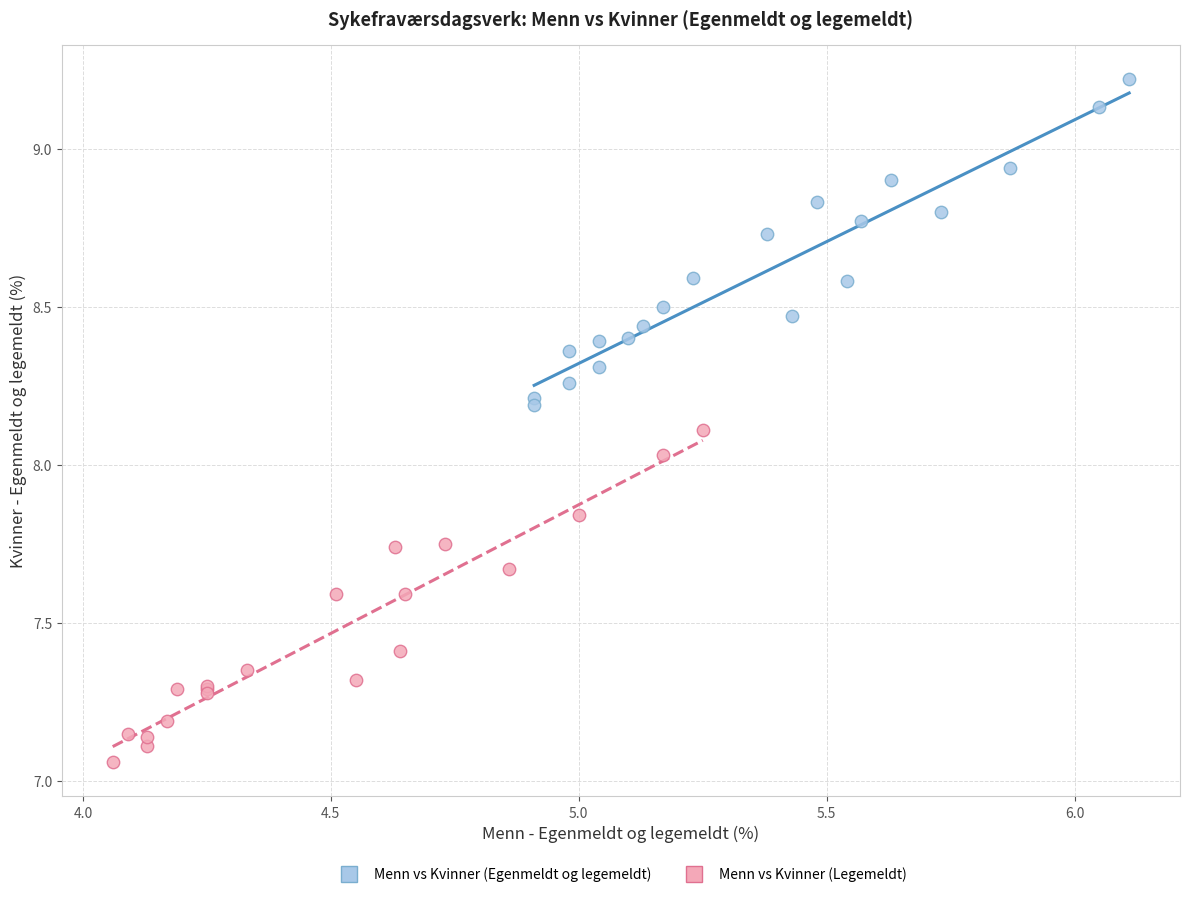

Which series contains the lowest Y value?

Menn vs Kvinner (Legemeldt)